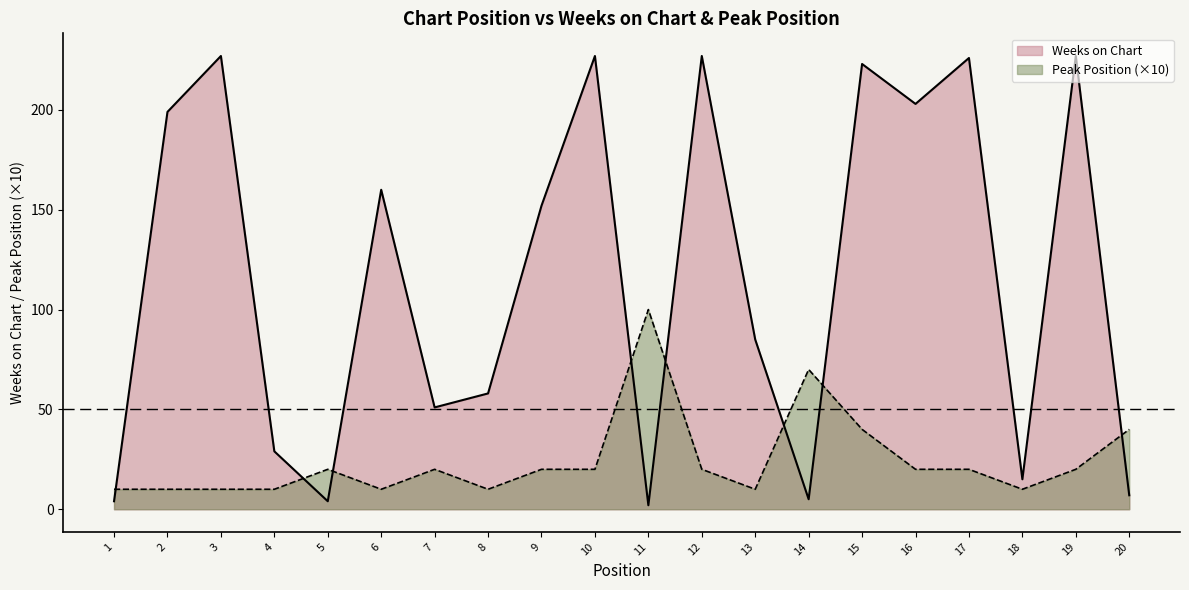

What is the difference between the maximum and minimum values in the Peak Position series?

90